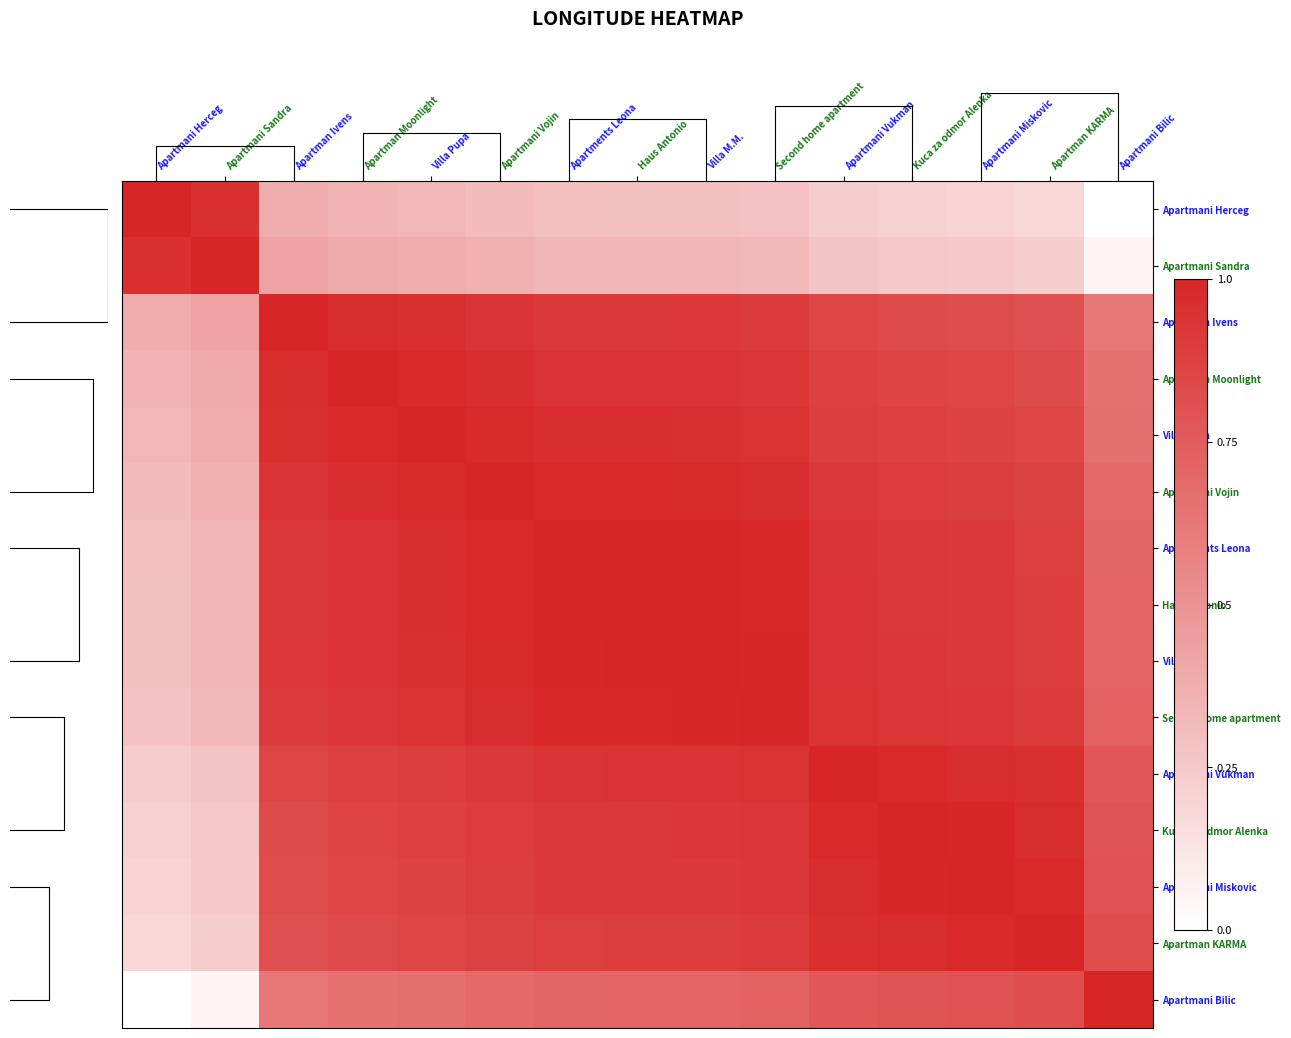

Is the value of Apartmani Vojin at Apartmani Miskovic greater than the value of Apartments Leona at Apartmani Bilic?

Yes